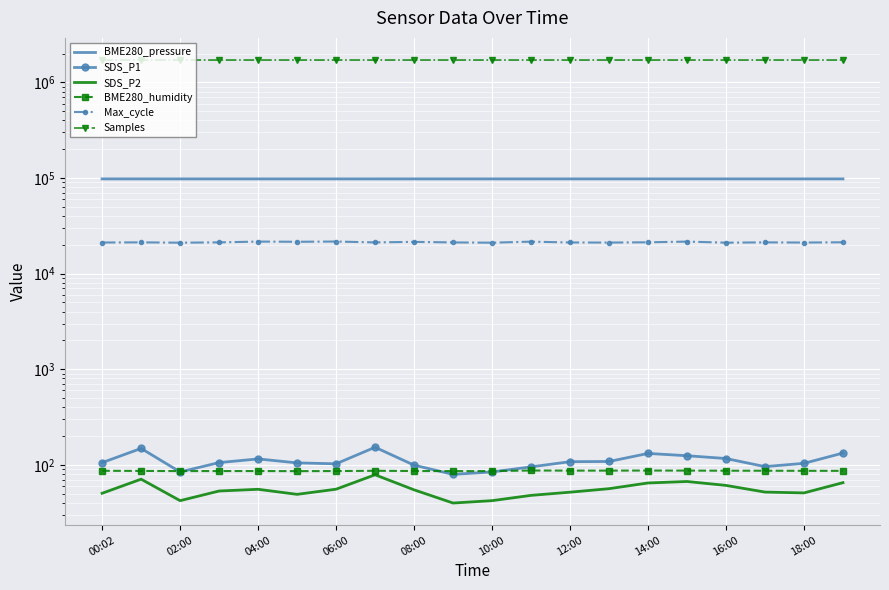

The value of BME280_pressure at 13 is 97895.0. True or false?

True